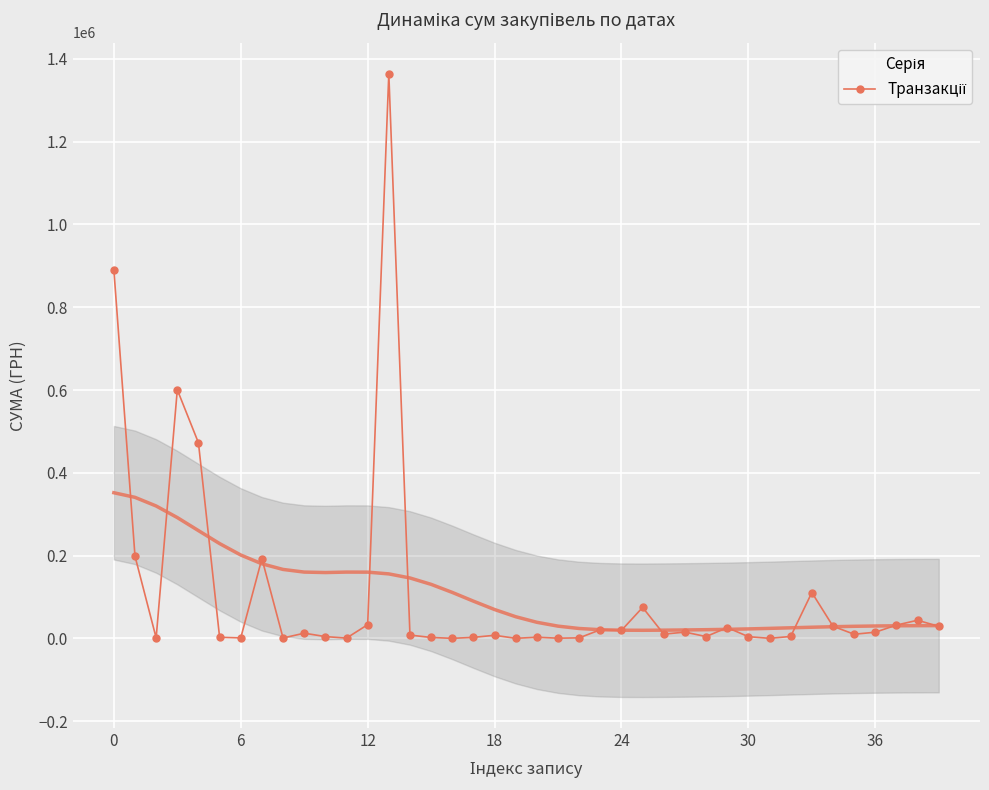

True or false: there are more than 2 points higher than both neighbors.

True